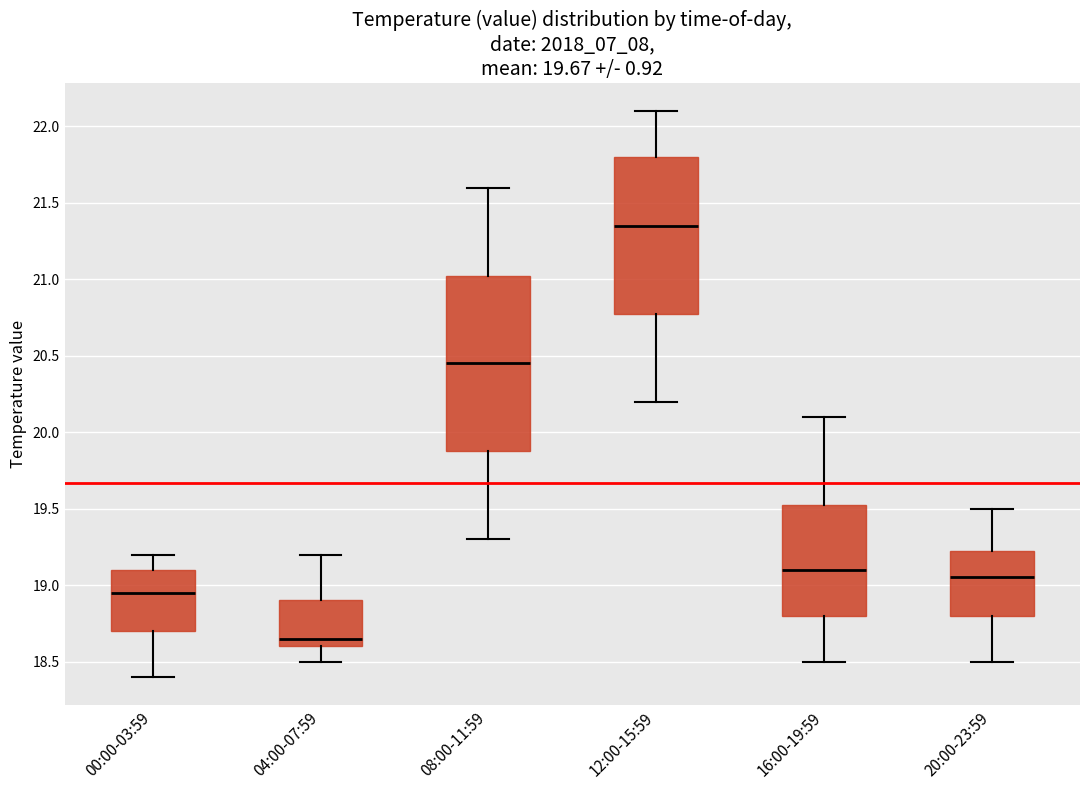

Reading left to right, transcribe this box plot: for each box, give where its median line is, the range the box spans, and where its two whiskers end, as read against the y-axis. The values are not printed on the chart, so give them approximately, as read against the axis.

00:00-03:59: median 18.95, box 18.70 to 19.10, whiskers 18.40 to 19.20
04:00-07:59: median 18.65, box 18.60 to 18.90, whiskers 18.50 to 19.20
08:00-11:59: median 20.45, box 19.90 to 21.05, whiskers 19.30 to 21.60
12:00-15:59: median 21.35, box 20.80 to 21.80, whiskers 20.20 to 22.10
16:00-19:59: median 19.10, box 18.80 to 19.55, whiskers 18.50 to 20.10
20:00-23:59: median 19.05, box 18.80 to 19.25, whiskers 18.50 to 19.50